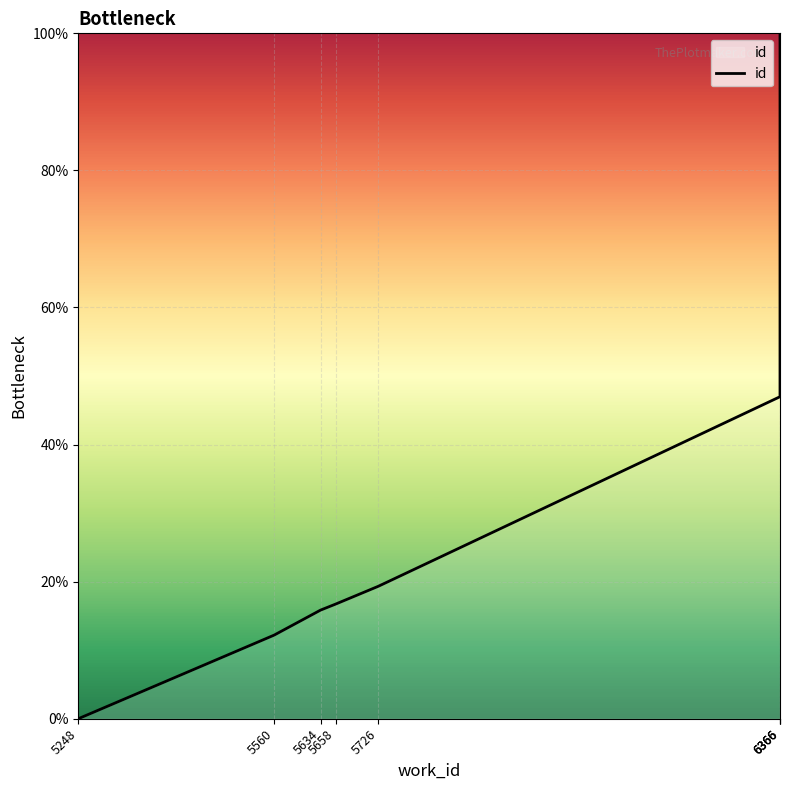

Which label corresponds to the largest value in the chart?

6366